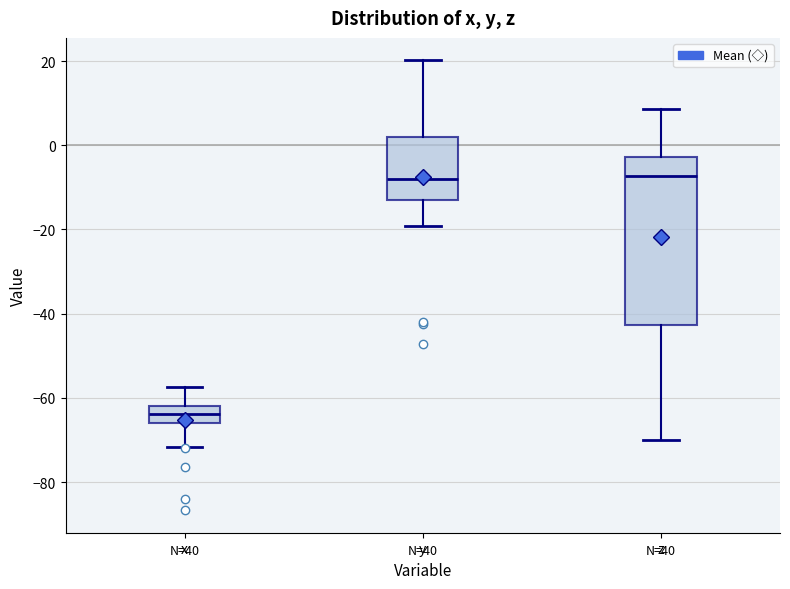

Reading left to right, transcribe this box plot: for each box, give where its median line is, the range the box spans, and where its two whiskers end, as read against the y-axis. The values are not printed on the chart, so give them approximately, as read against the axis.

x: median -64, box -66 to -62, whiskers -72 to -58
y: median -8, box -14 to 2, whiskers -20 to 20
z: median -8, box -42 to -2, whiskers -70 to 8